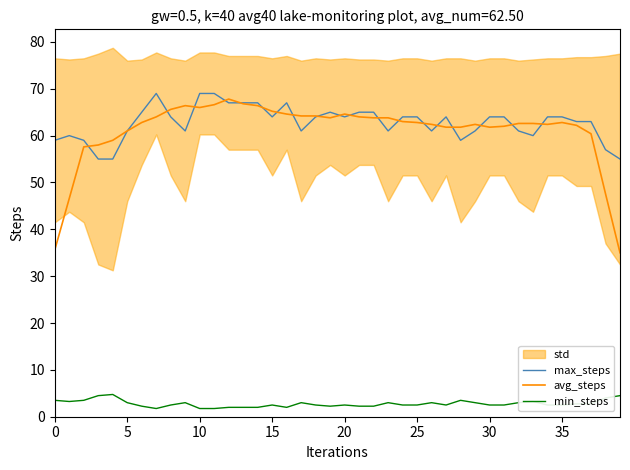

Reading right to left, list all the values displayed in this chart.

max_steps: 55.0	57.0	63.0	63.0	64.0	64.0	60.0	61.0	64.0	64.0	61.0	59.0	64.0	61.0	64.0	64.0	61.0	65.0	65.0	64.0	65.0	64.0	61.0	67.0	64.0	67.0	67.0	67.0	69.0	69.0	61.0	64.0	69.0	65.0	61.0	55.0	55.0	59.0	60.0	59.0
avg_steps: 35.0	47.6	60.4	62.2	62.8	62.4	62.6	62.6	62.0	61.8	62.4	61.8	61.8	62.4	62.8	63.0	63.8	63.8	64.0	64.6	63.8	64.2	64.2	64.6	65.2	66.4	66.8	67.8	66.6	66.0	66.4	65.6	64.0	62.8	61.0	59.0	58.0	57.6	46.6	35.6
min_steps: 4.5	4.0	2.8	2.8	2.5	2.5	3.2	3.0	2.5	2.5	3.0	3.5	2.5	3.0	2.5	2.5	3.0	2.2	2.2	2.5	2.2	2.5	3.0	2.0	2.5	2.0	2.0	2.0	1.8	1.8	3.0	2.5	1.8	2.2	3.0	4.8	4.5	3.5	3.2	3.5